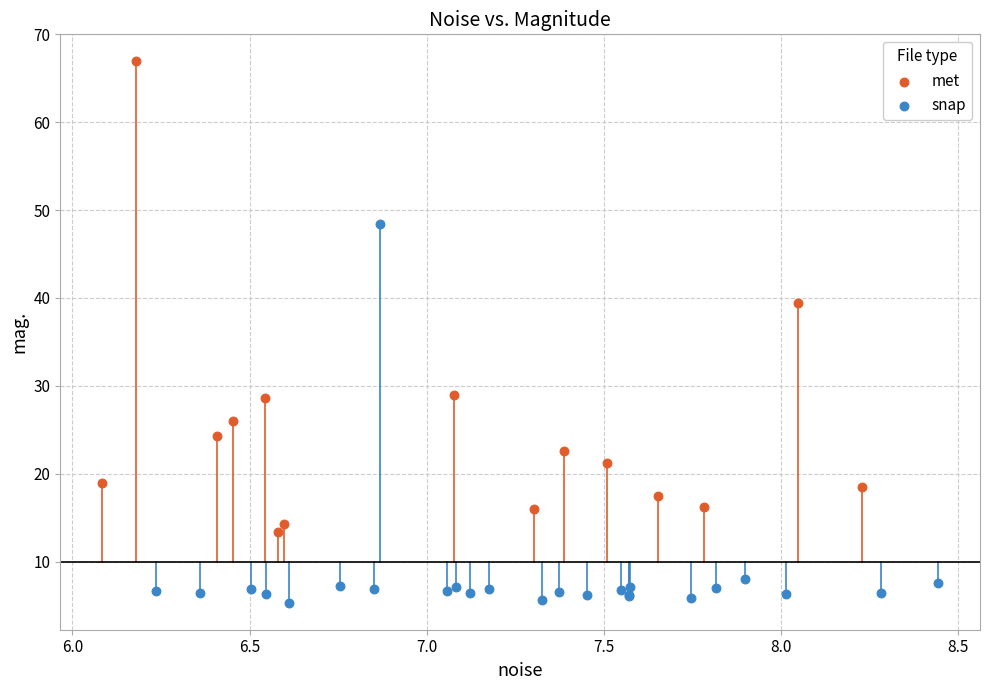

Which series contains the lowest Y value?

snap